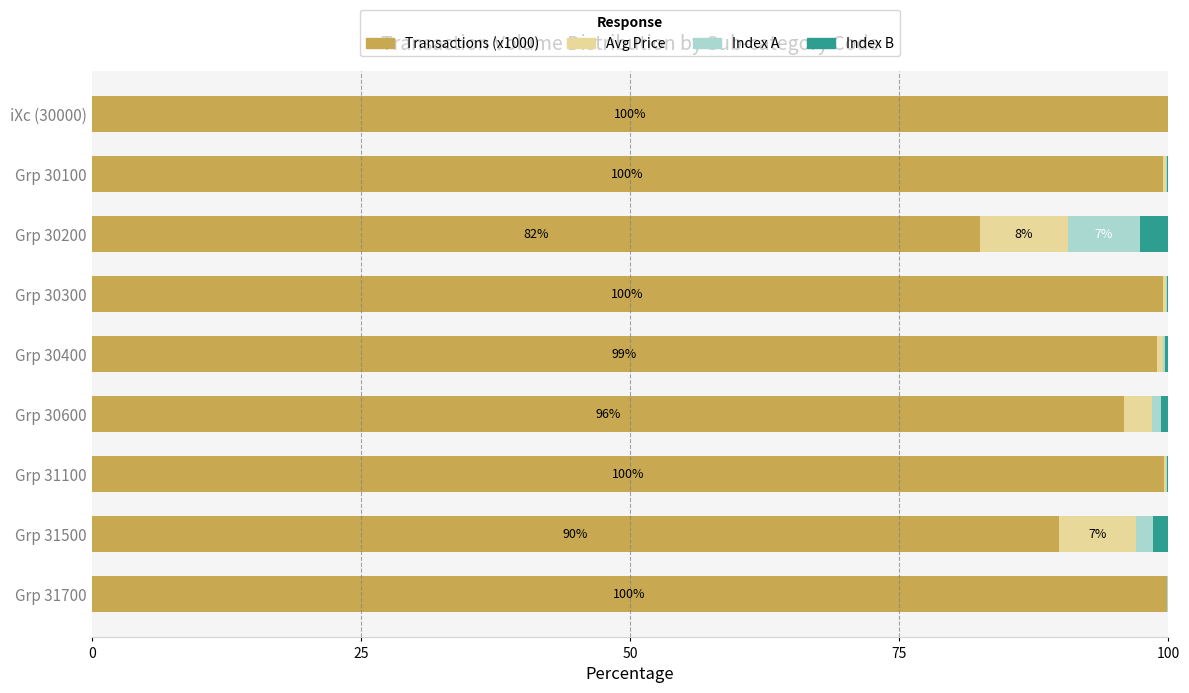

True or false: Transactions (x1000) has a value of 46.4 at Grp 31100.

False